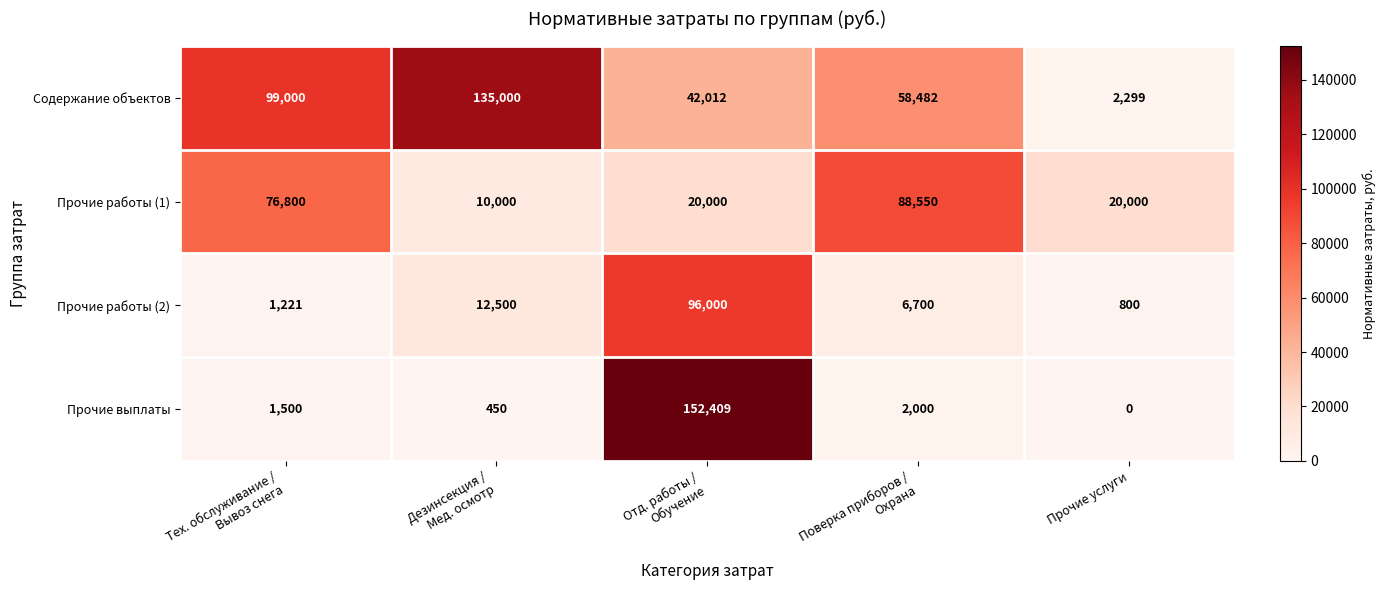

Which category has the lowest value in the Содержание объектов series?

Прочие услуги